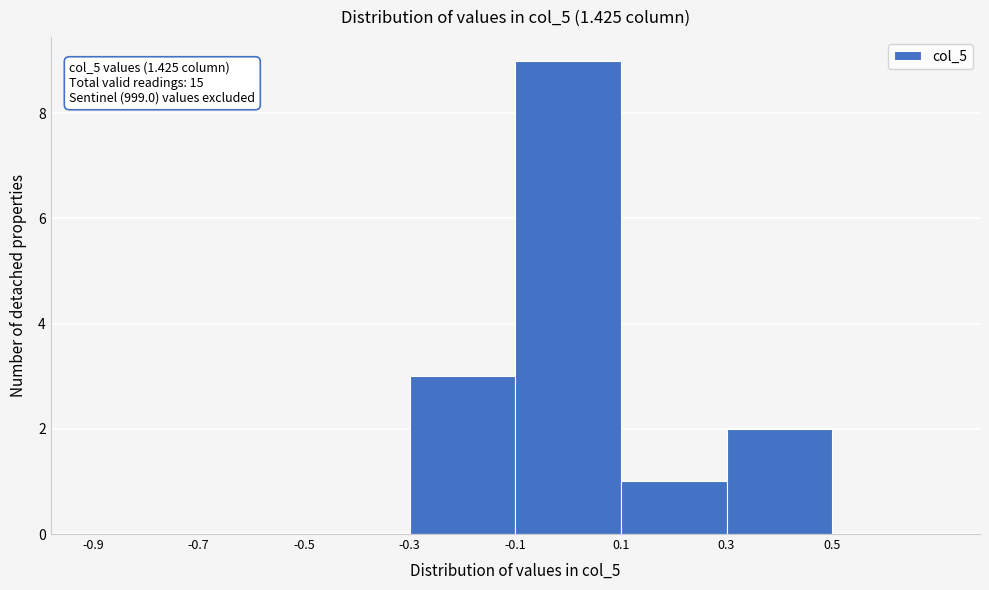

Over which range of the x-axis is the bar tallest?

-0.1 to 0.1